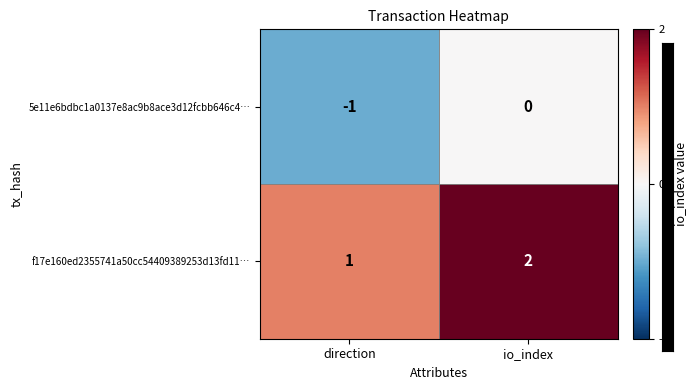

At which category is the sum across all series the highest?

io_index